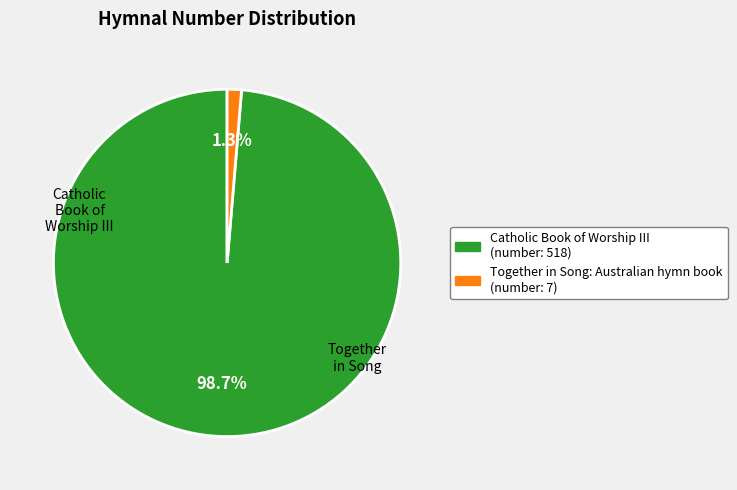

What is the total percentage of Together in Song: Australian hymn book and Catholic Book of Worship III?

100.0%